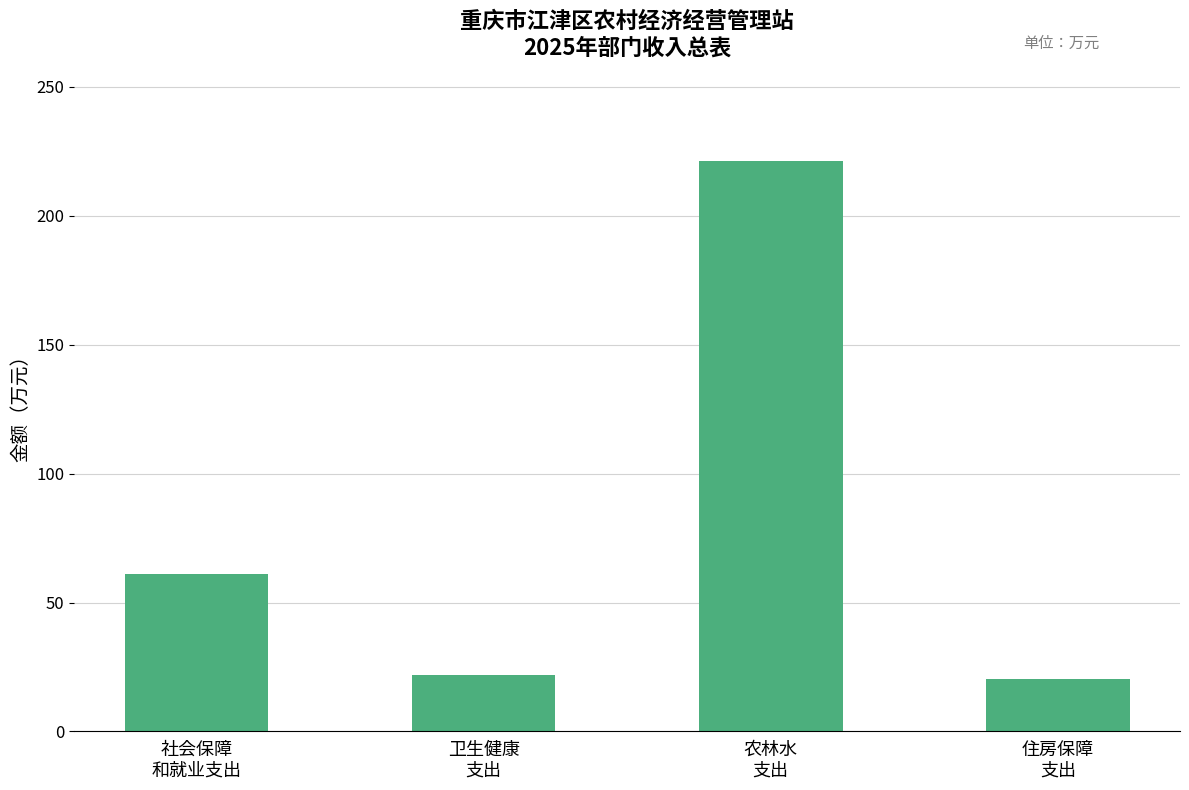

Which label corresponds to the largest value in the chart?

农林水
支出